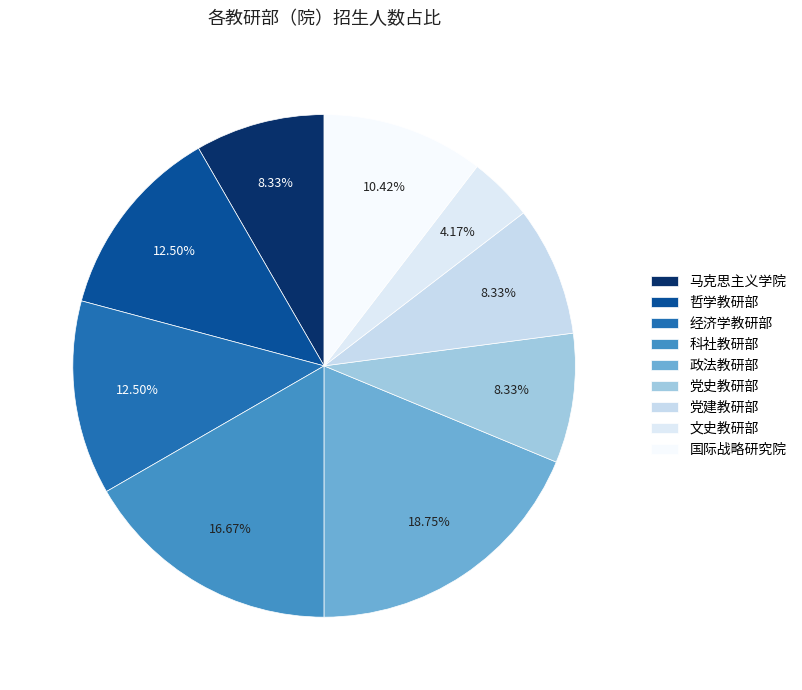

To the nearest percent, what is the difference between the largest and smallest slice percentages?

15%